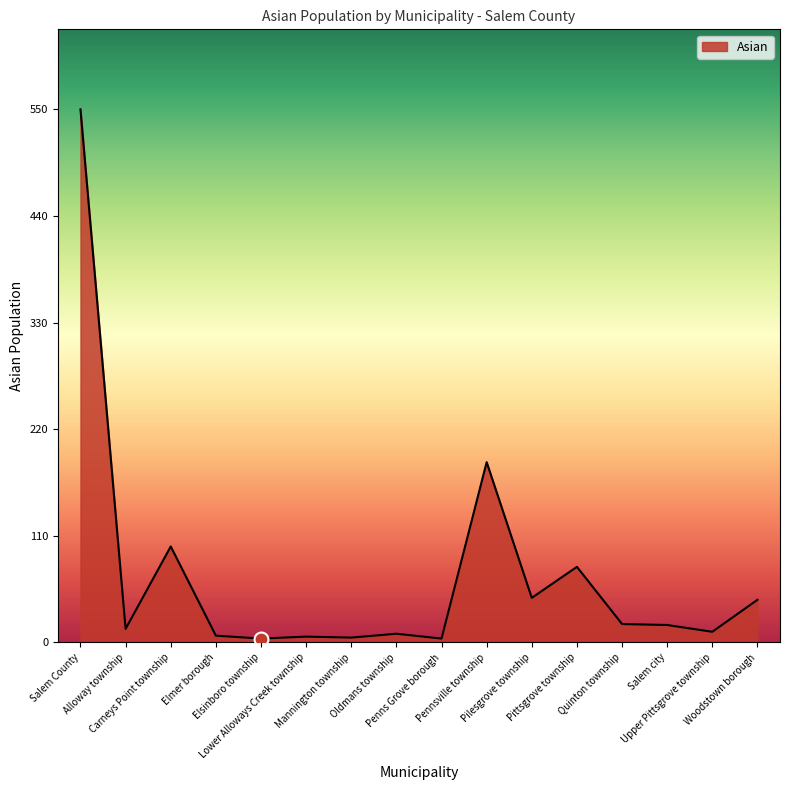

What is the difference between the maximum and minimum values?

546